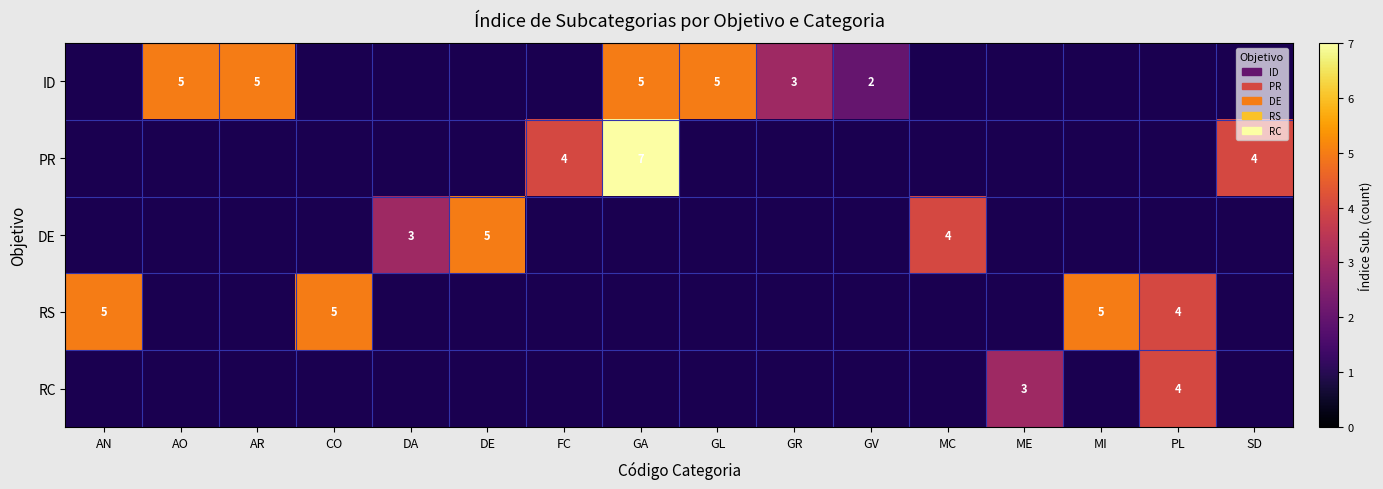

How many distinct data groups are displayed?

5